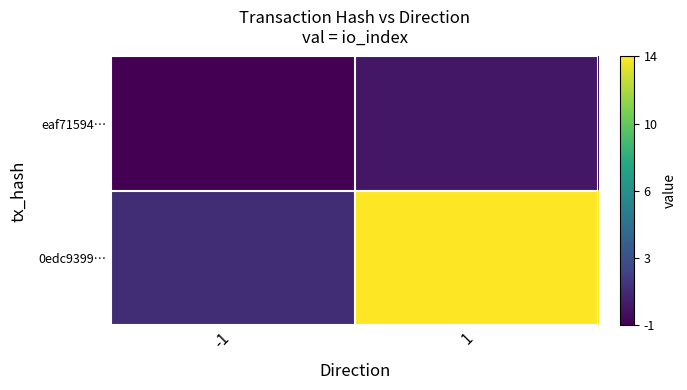

Which series changed the most between -1 and 1?

0edc9399…